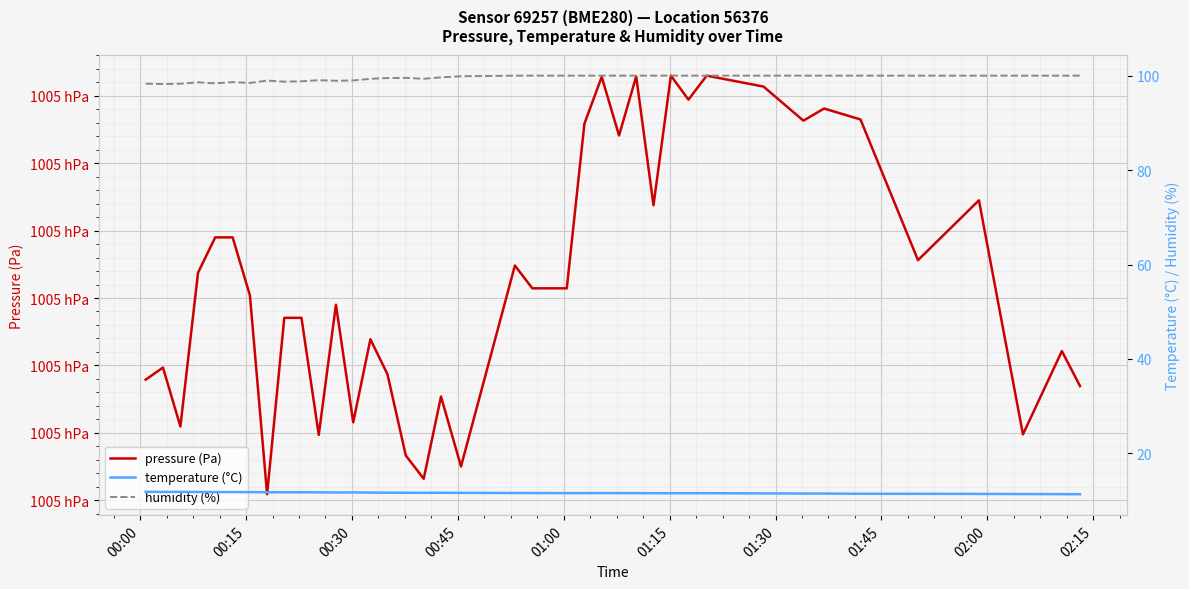

Is the value of temperature (°C) at 29 greater than the value of pressure (Pa) at 35?

No